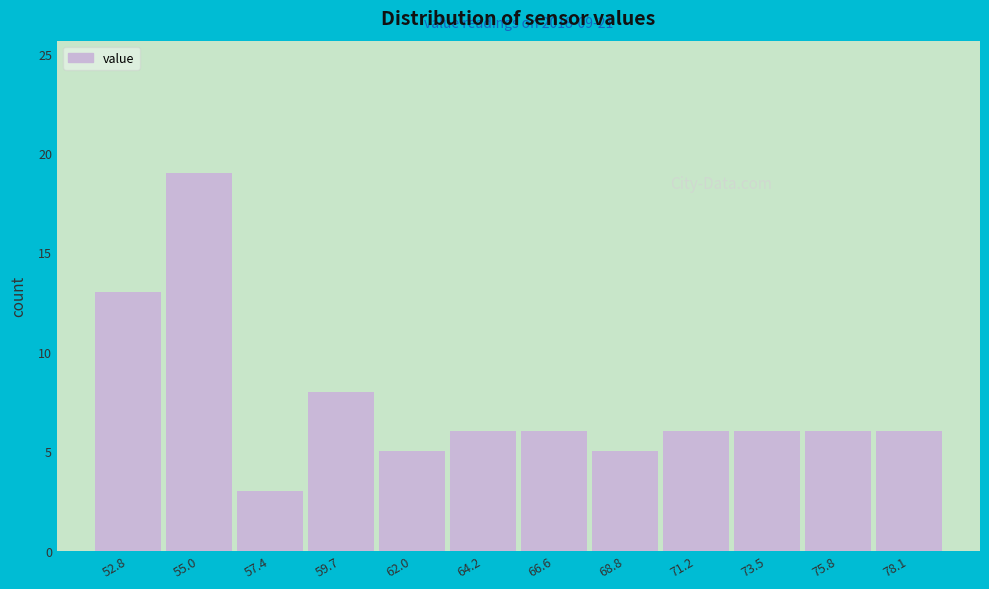

Which range on the x-axis has the tallest bar?

53.9 to 56.2